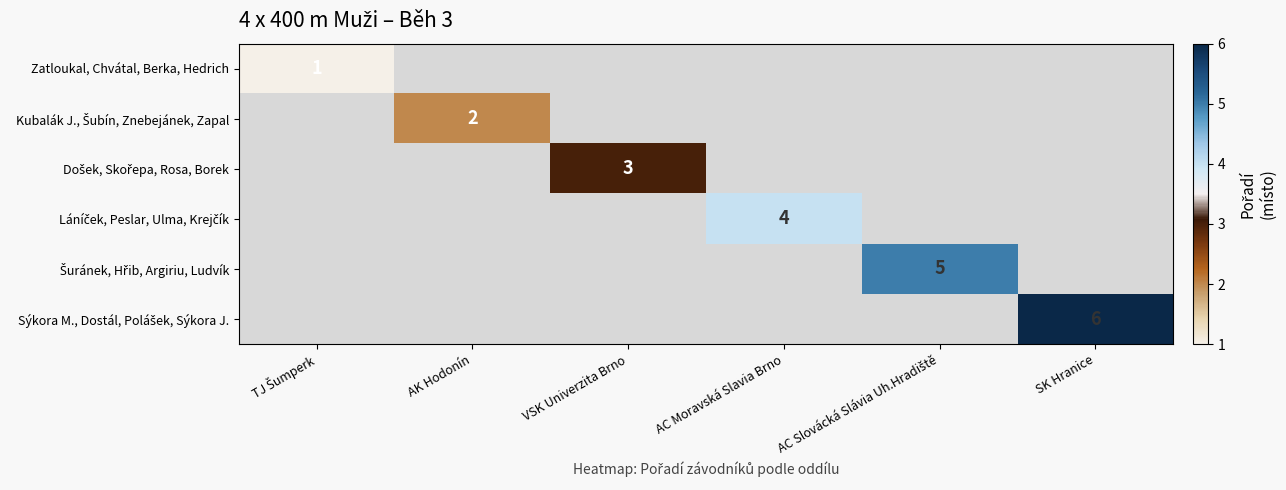

Is the value of Sýkora M., Dostál, Polášek, Sýkora J. at TJ Šumperk greater than the value of Kubalák J., Šubín, Znebejánek, Zapal at AC Moravská Slavia Brno?

No